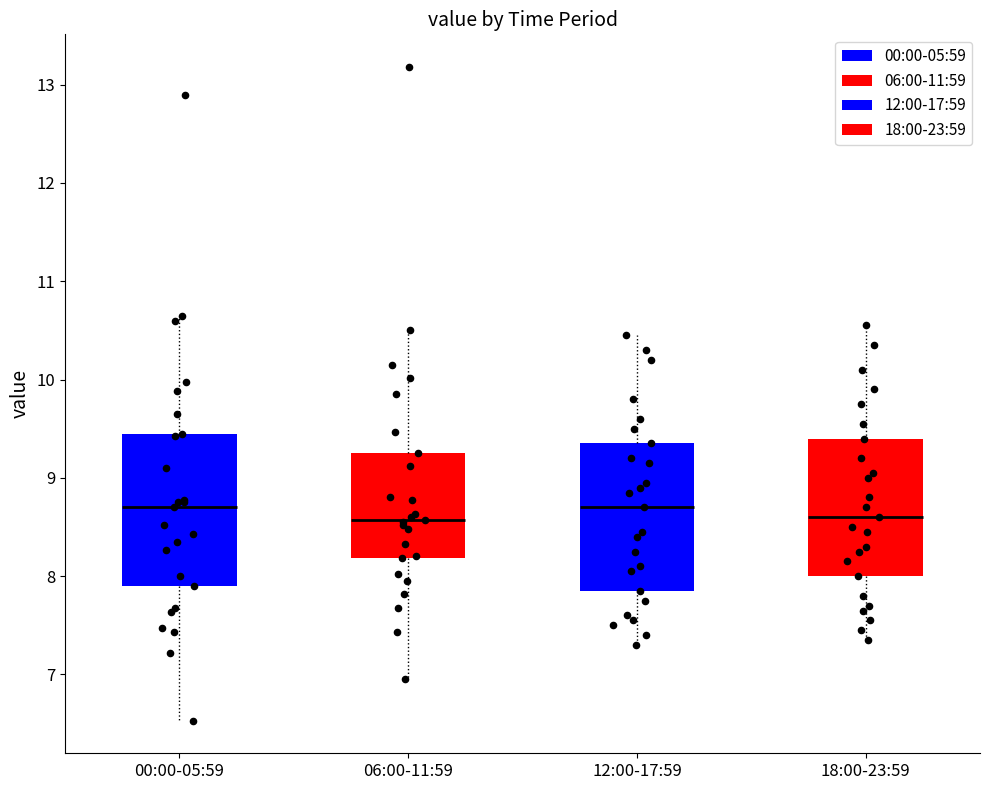

Where does the upper whisker of the box for 12:00-17:59 end on the y-axis? The values are not printed on the chart, so give them approximately, as read against the axis.

10.5